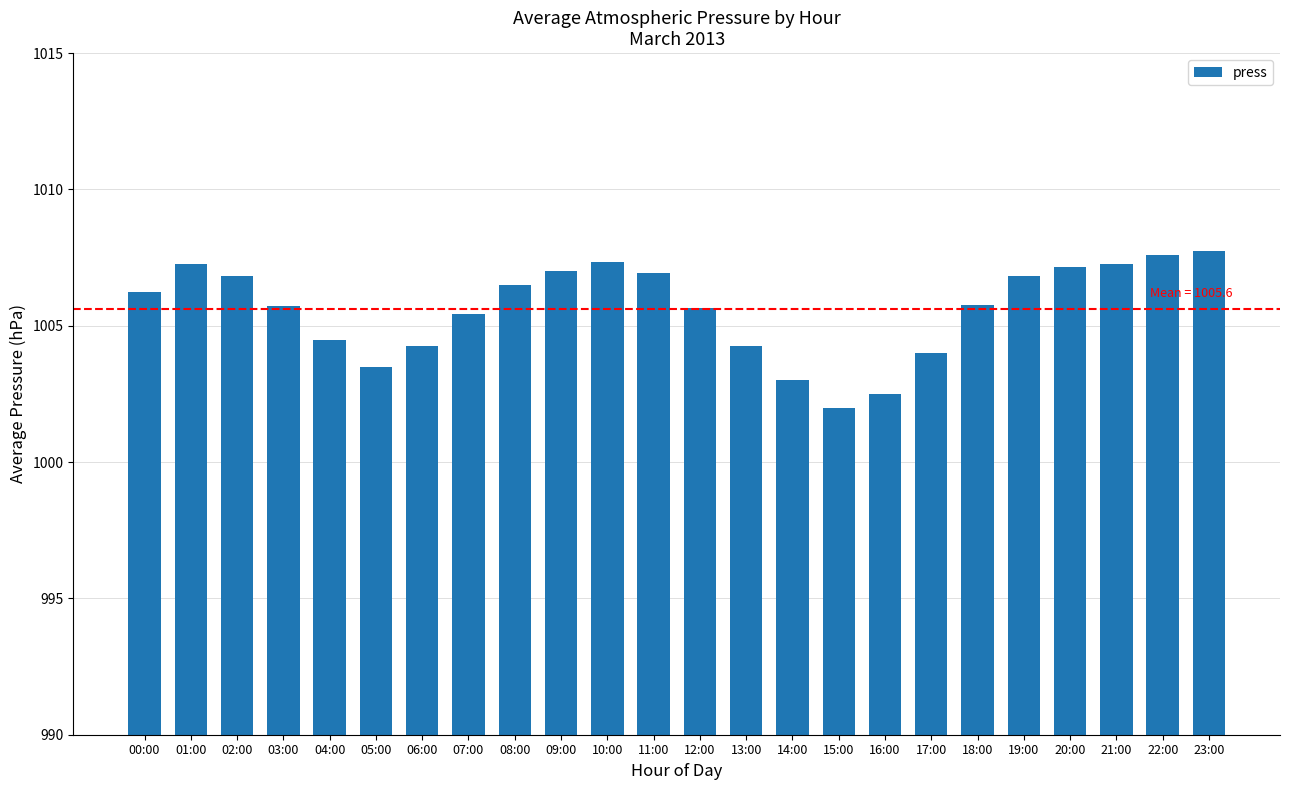

Approximately how many times larger is the value at 16:00 compared to 23:00?

1.0